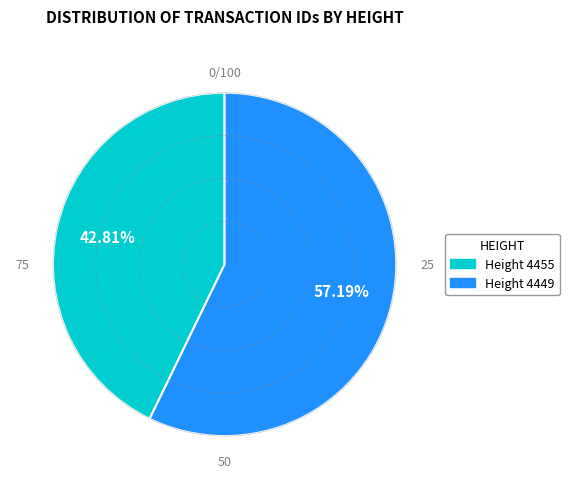

To the nearest percent, what is the average slice percentage?

50%